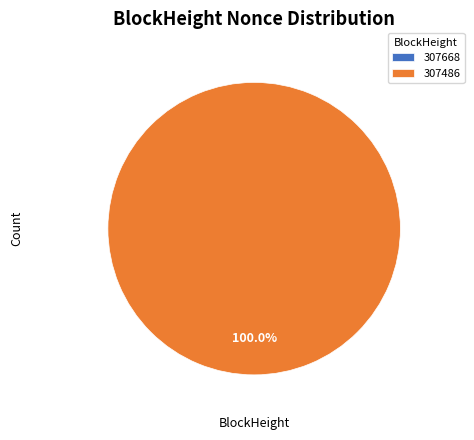

Between 307668 and 307486, which is larger?

307486